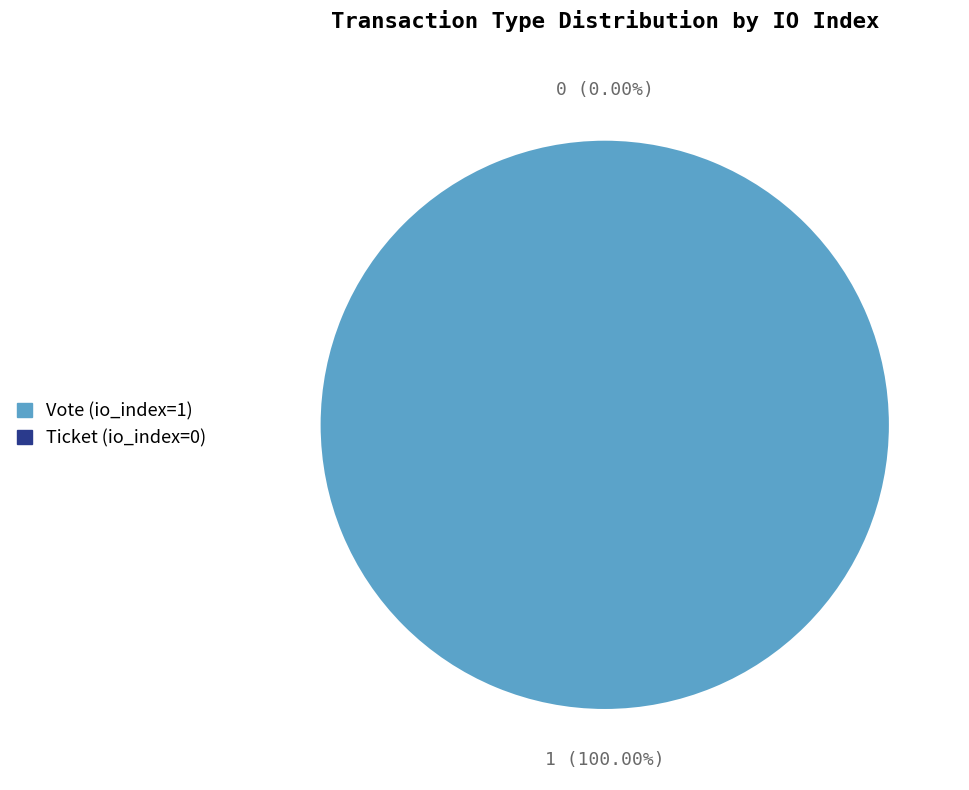

What percentage is the Vote (io_index=1) slice, to the nearest percent?

100%